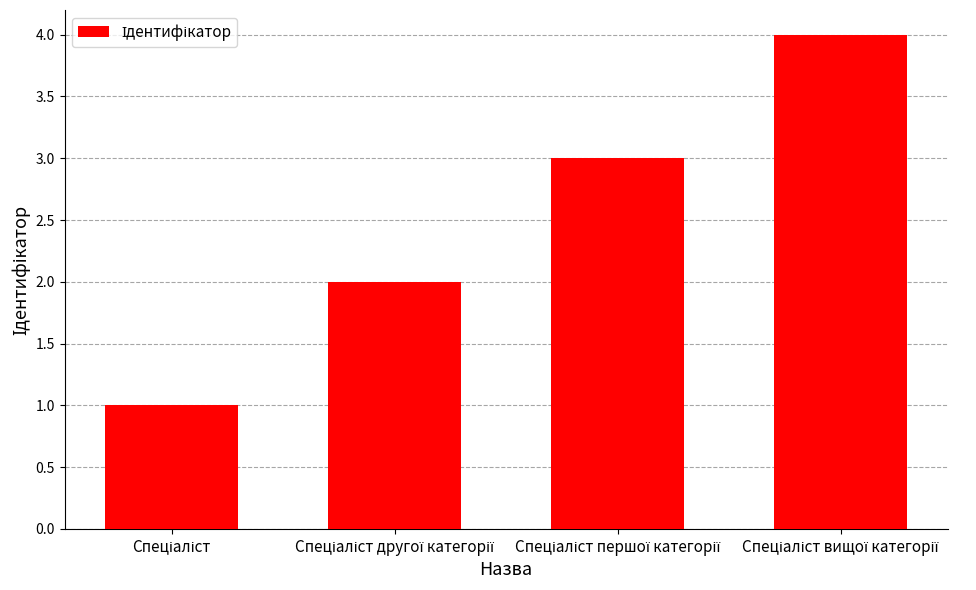

What is the difference between the maximum and minimum values?

3